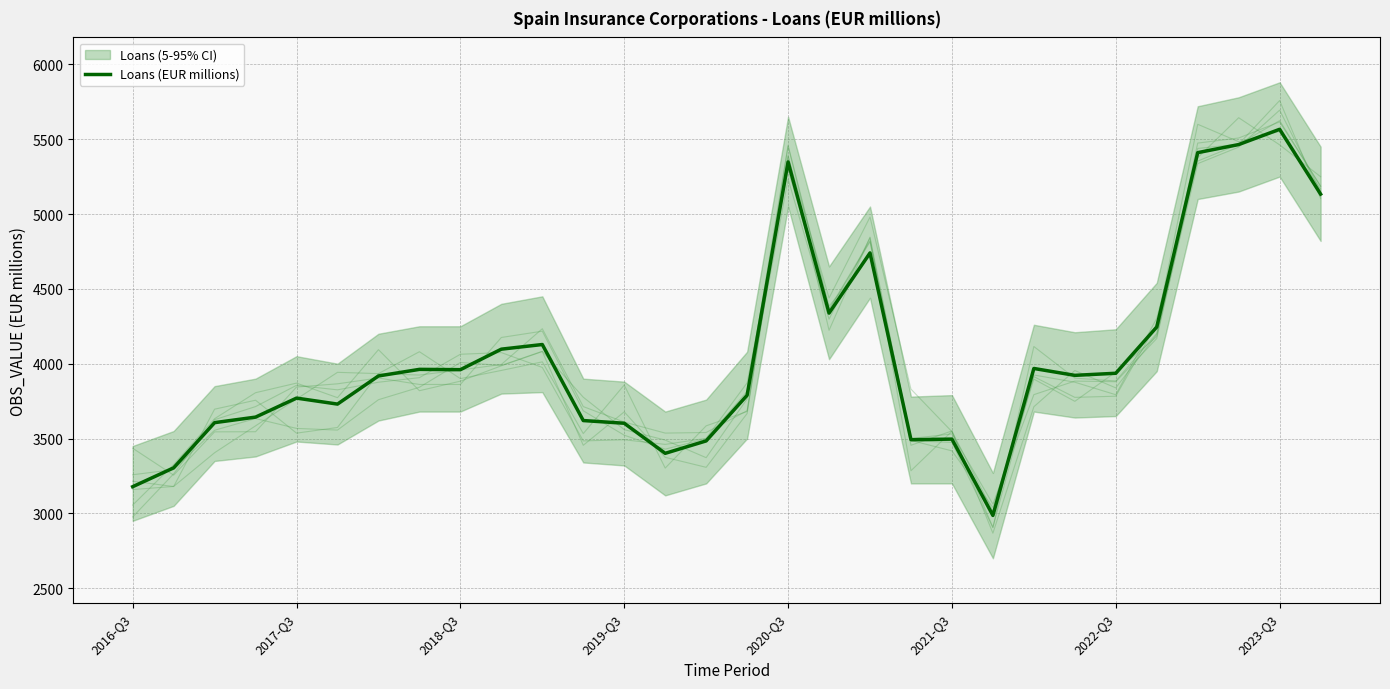

Reading left to right, transcribe all the data shown in this chart.

3178	3304	3606	3643	3770	3730	3918	3962	3960	4097	4128	3620	3602	3401	3484	3789	5348	4338	4740	3492	3496	2986	3968	3922	3936	4245	5410	5464	5566	5133